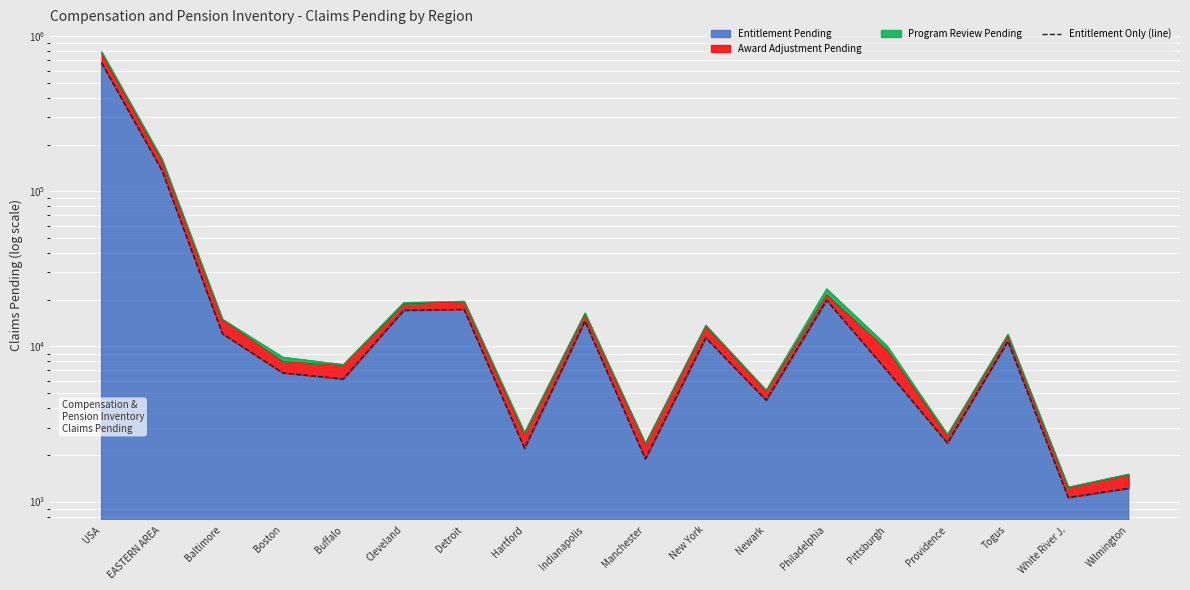

Reading left to right, list all the values displayed in this chart.

USA=673314	EASTERN AREA=136280	Baltimore=12072	Boston=6749	Buffalo=6169	Cleveland=17086	Detroit=17331	Hartford=2206	Indianapolis=14571	Manchester=1885	New York=11376	Newark=4499	Philadelphia=19875	Pittsburgh=6983	Providence=2383	Togus=10816	White River J.=1062	Wilmington=1217